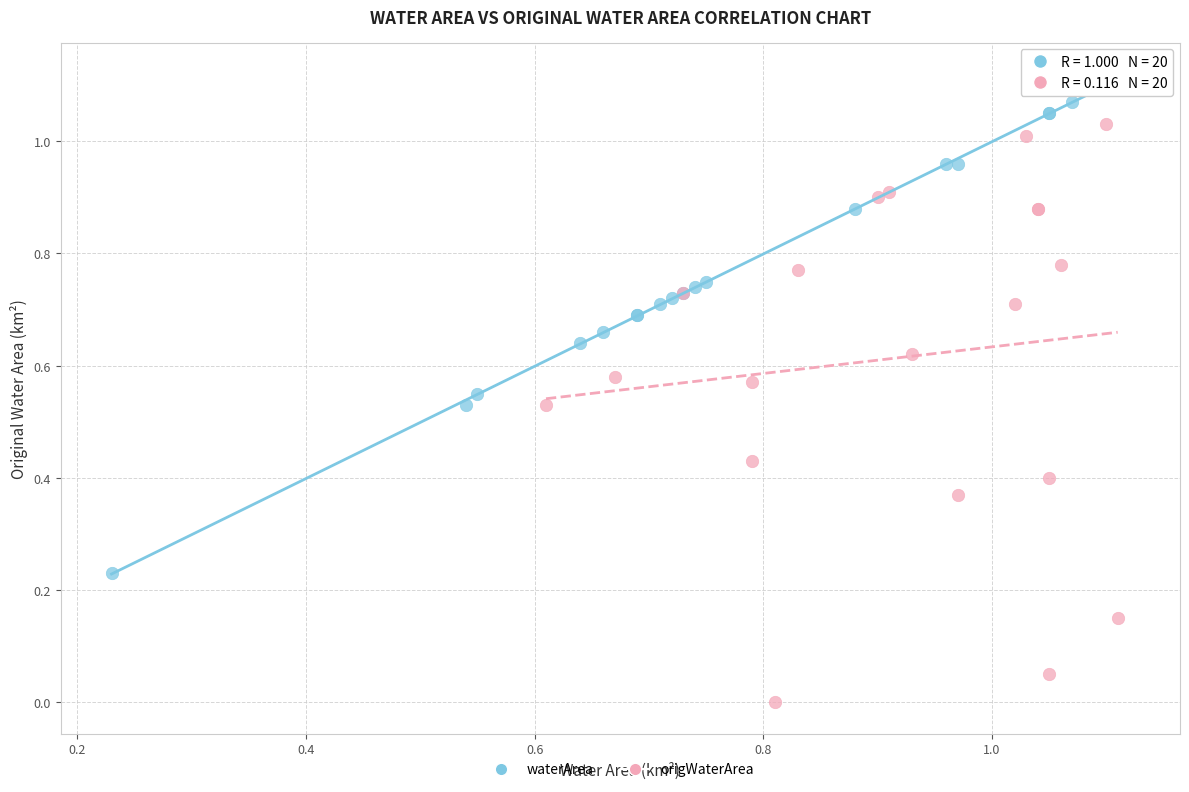

Which series reaches the maximum Y coordinate?

waterArea